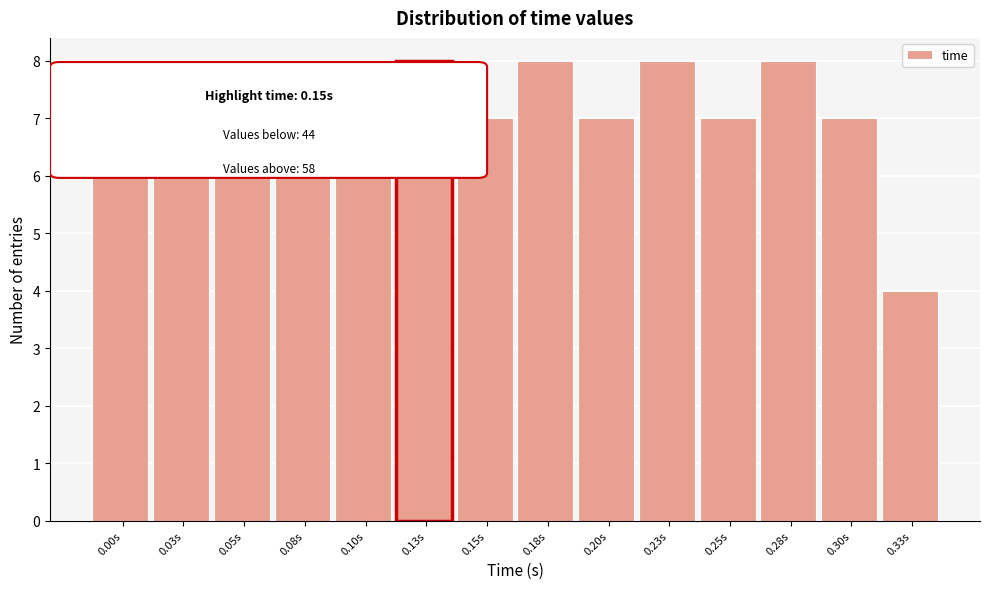

Reading left to right, transcribe all the data shown in this chart.

0.00s=8	0.03s=8	0.05s=7	0.08s=8	0.10s=7	0.13s=8	0.15s=7	0.18s=8	0.20s=7	0.23s=8	0.25s=7	0.28s=8	0.30s=7	0.33s=4